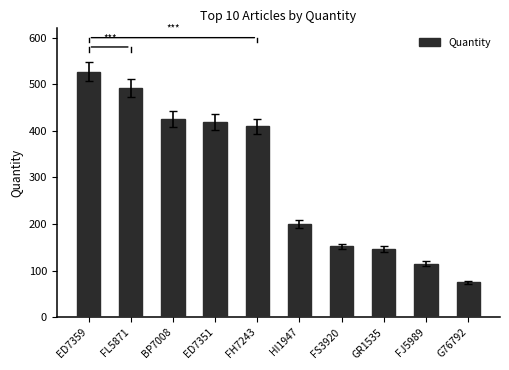

Between GR1535 and FL5871, which is larger?

FL5871